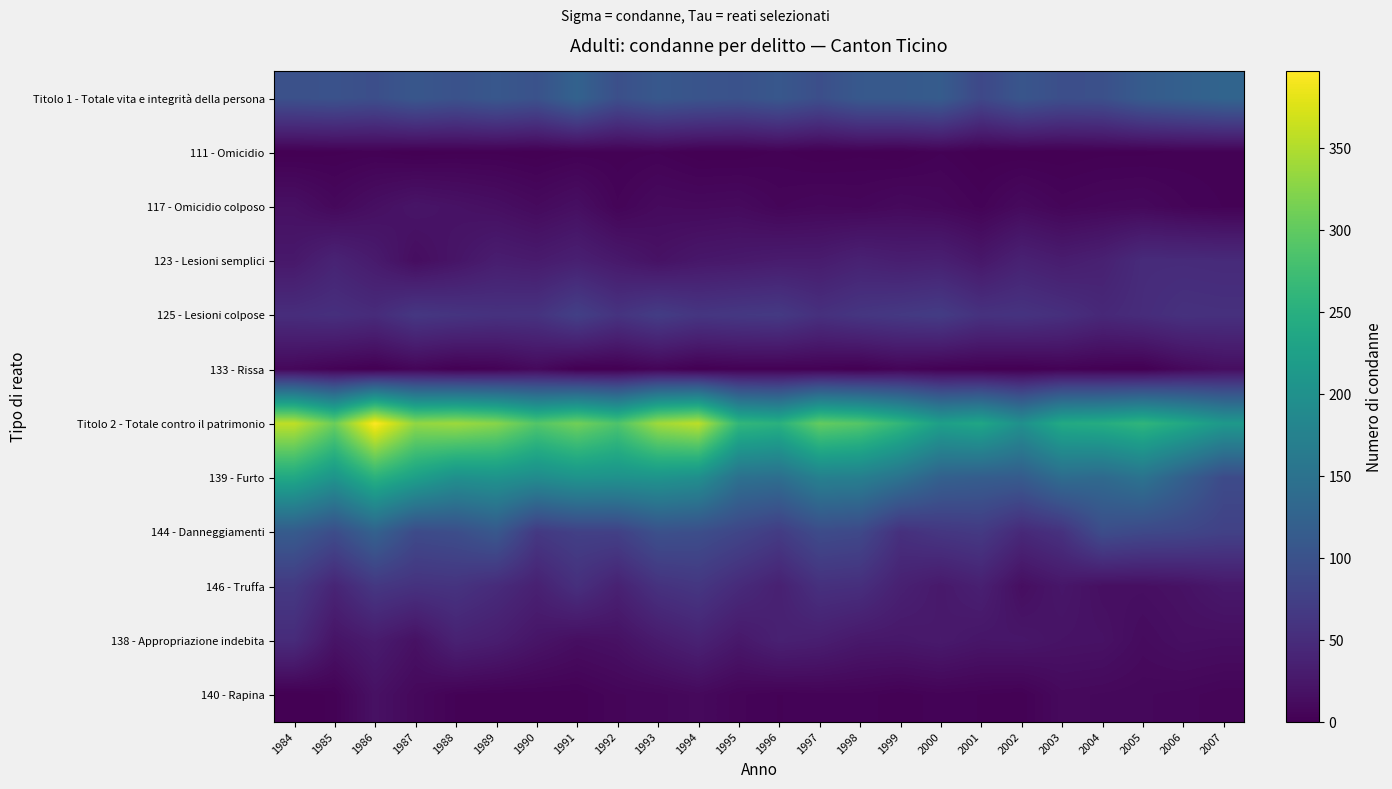

Which series has the largest total across all categories?

Titolo 2 - Totale contro il patrimonio